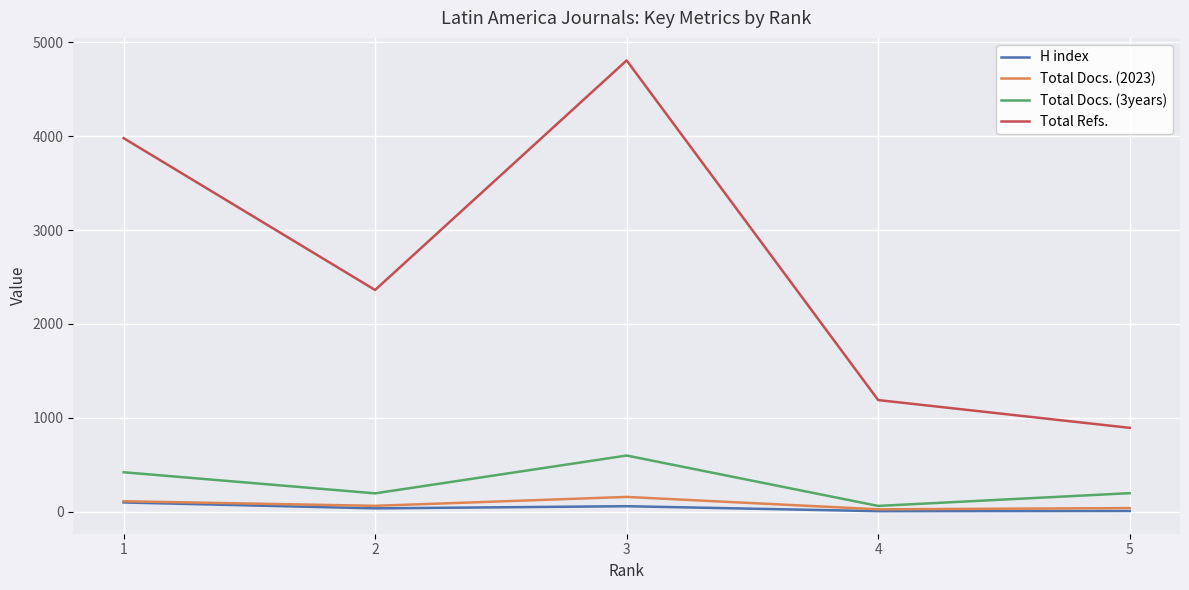

True or false: Total Refs. and Total Docs. (2023) cross at least once.

False